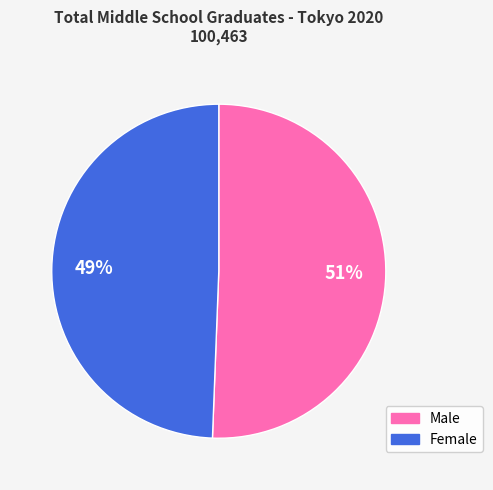

To the nearest percent, what is the average slice percentage?

50%